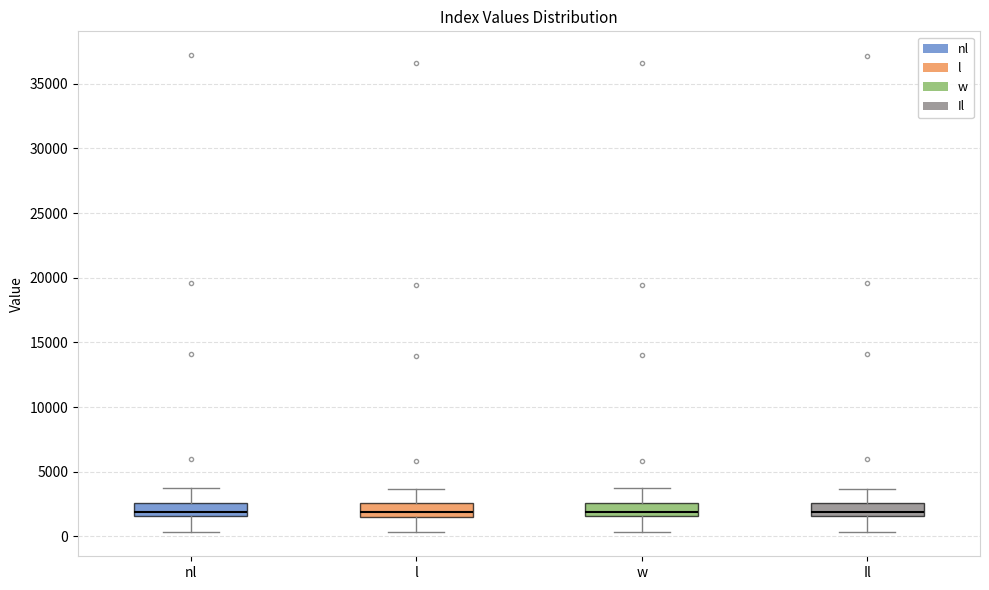

Reading left to right, read every box against the y-axis: the position of its median line, the range the box covers, and the ends of its whiskers. The values are not printed on the chart, so give them approximately, as read against the axis.

nl: median 2000, box 1500 to 2500, whiskers 500 to 3500
l: median 2000, box 1500 to 2500, whiskers 500 to 3500
w: median 2000, box 1500 to 2500, whiskers 500 to 3500
Il: median 2000, box 1500 to 2500, whiskers 500 to 3500